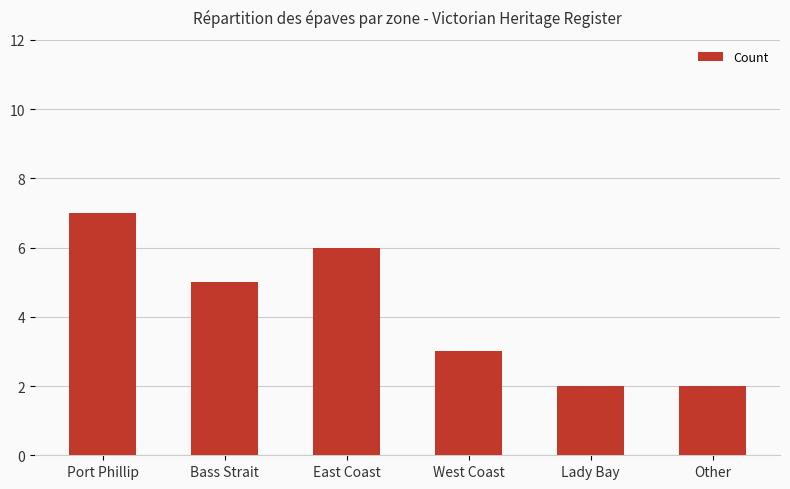

What is the label of the 5th bar from the right?

Bass Strait